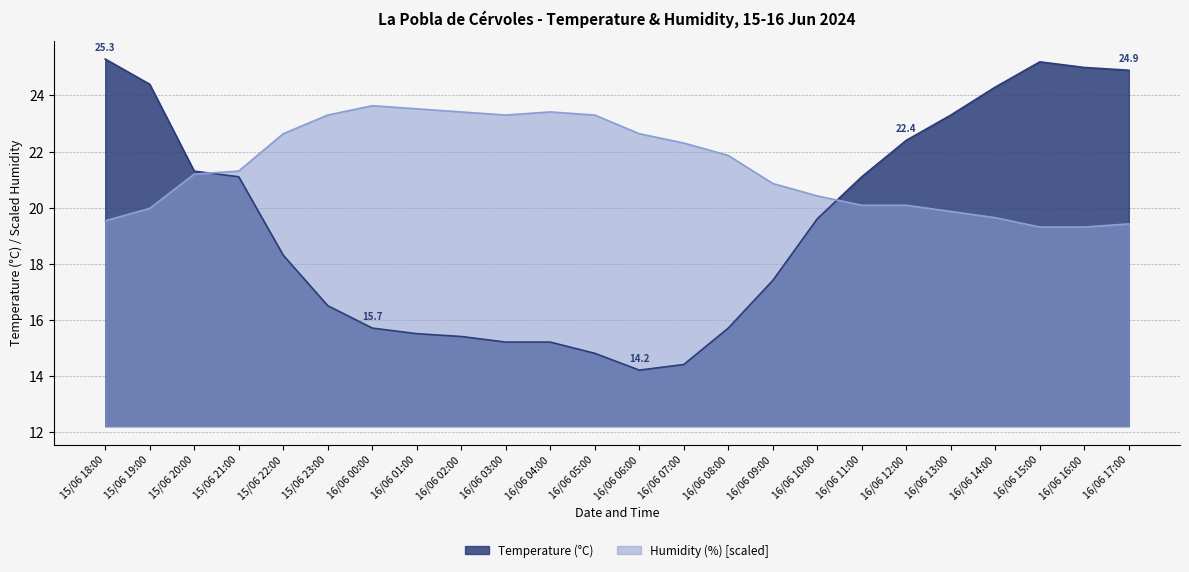

After their last crossing, which series has the higher values: Humidity (%) or Temperature (°C)?

Temperature (°C)